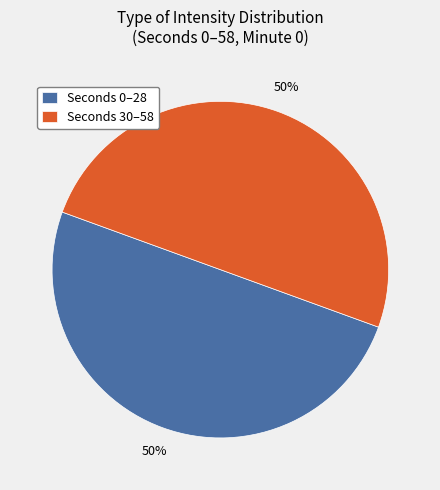

To the nearest percent, what is the average slice percentage?

50%